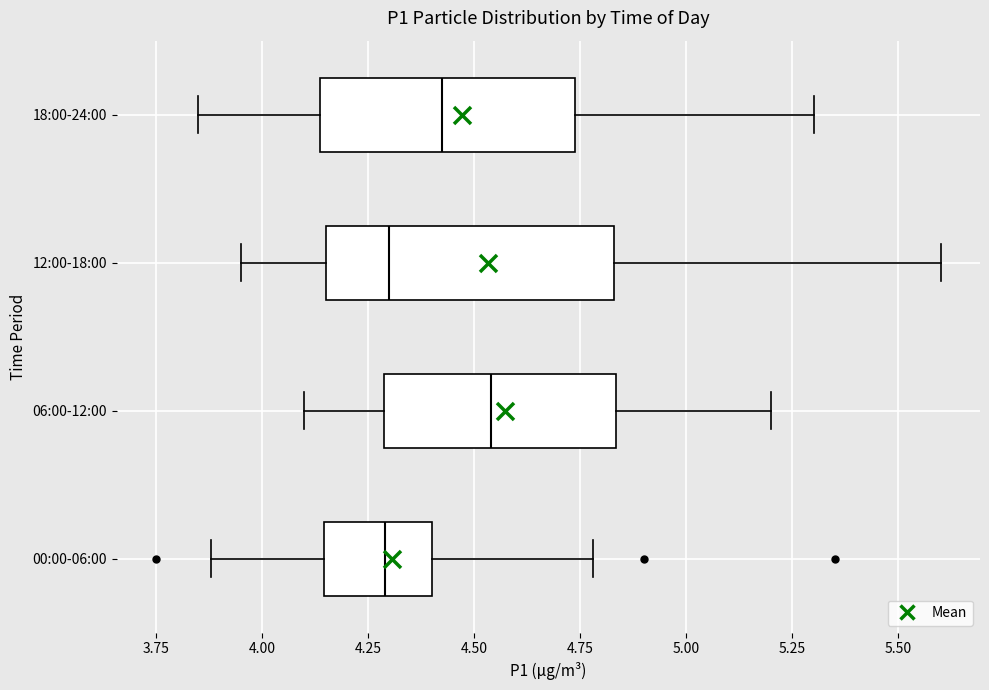

Reading bottom to top, transcribe this box plot: for each box, give where its median line is, the range the box spans, and where its two whiskers end, as read against the x-axis. The values are not printed on the chart, so give them approximately, as read against the axis.

00:00-06:00: median 4.30, box 4.15 to 4.40, whiskers 3.90 to 4.80
06:00-12:00: median 4.55, box 4.30 to 4.85, whiskers 4.10 to 5.20
12:00-18:00: median 4.30, box 4.15 to 4.85, whiskers 3.95 to 5.60
18:00-24:00: median 4.45, box 4.15 to 4.75, whiskers 3.85 to 5.30